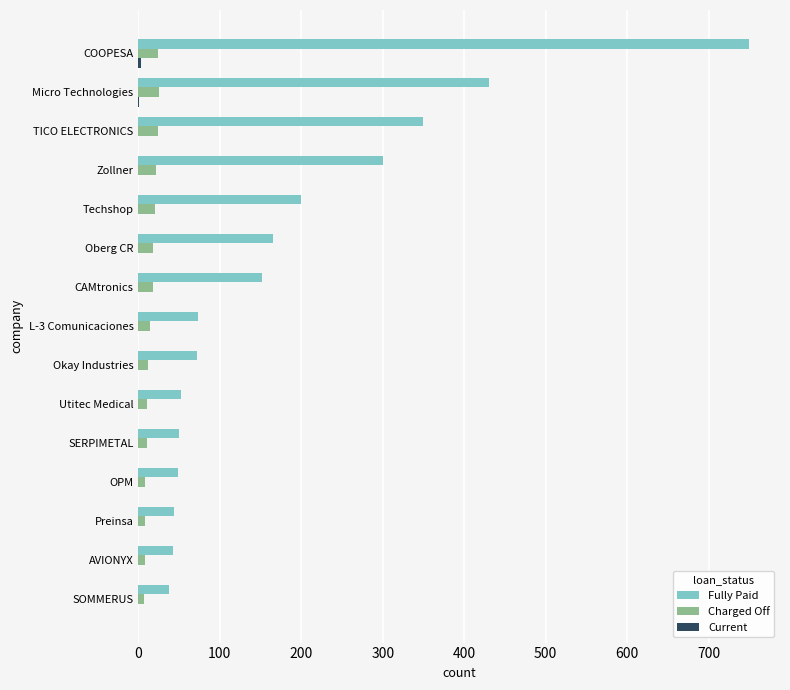

What is the greatest value displayed?

750